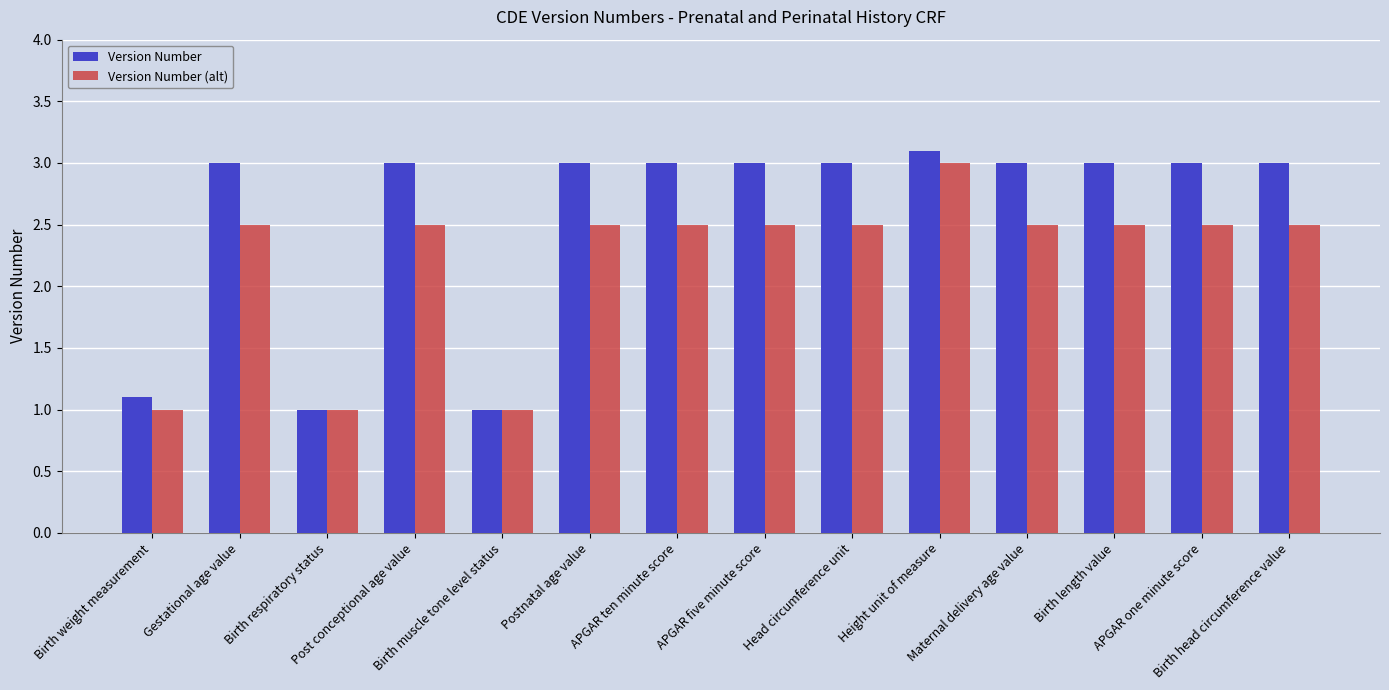

Is it true that Version Number equals 1.0 at Birth respiratory status?

True